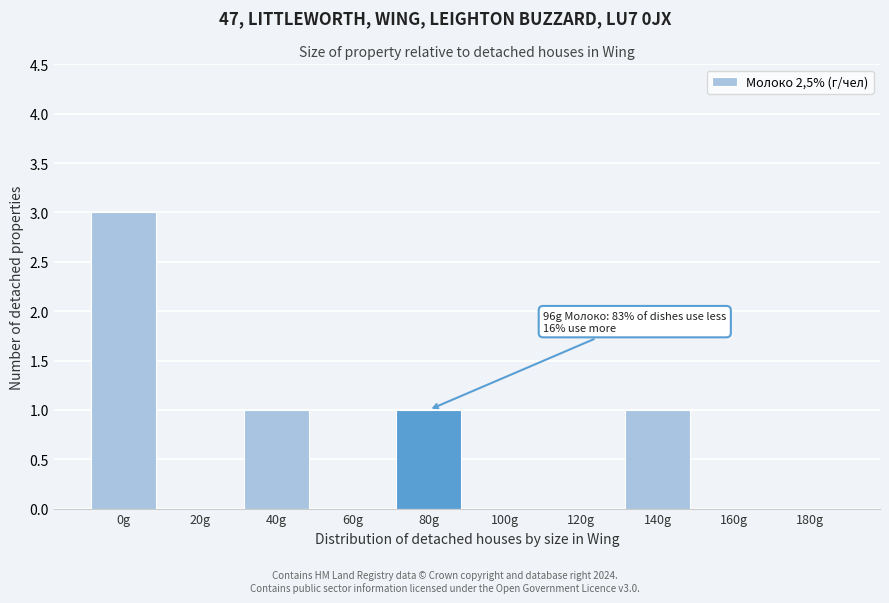

Reading left to right, transcribe all the data shown in this chart.

0g=3	20g=0	40g=1	60g=0	80g=1	100g=0	120g=0	140g=1	160g=0	180g=0